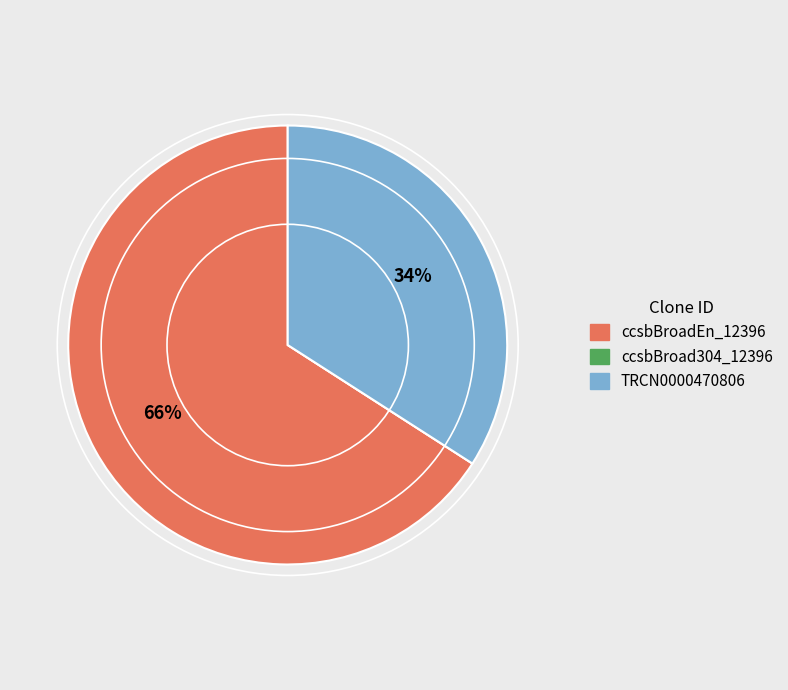

What is the ratio of the value at ccsbBroadEn_12396 to the value at TRCN0000470806?

1.9